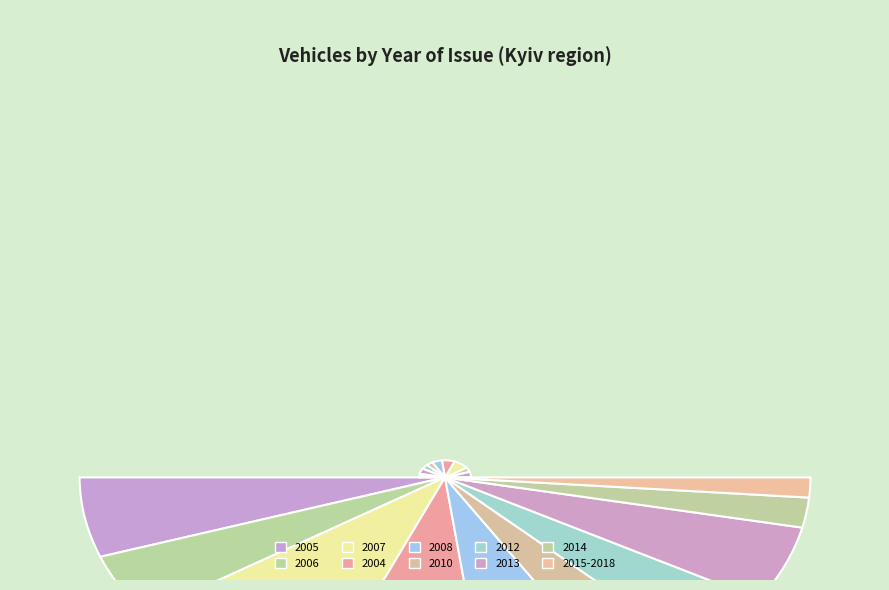

To the nearest percent, what is the average slice percentage?

5%